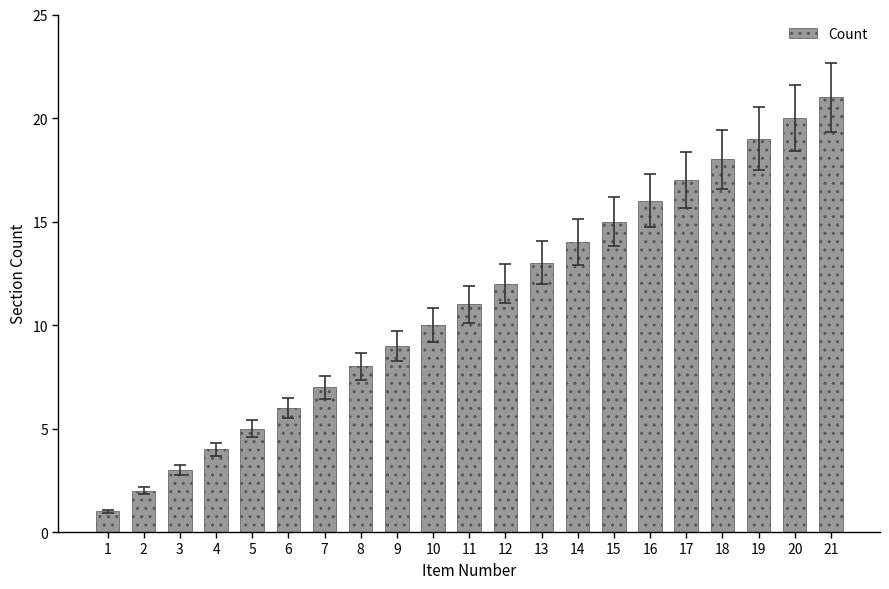

What is the average value?

11